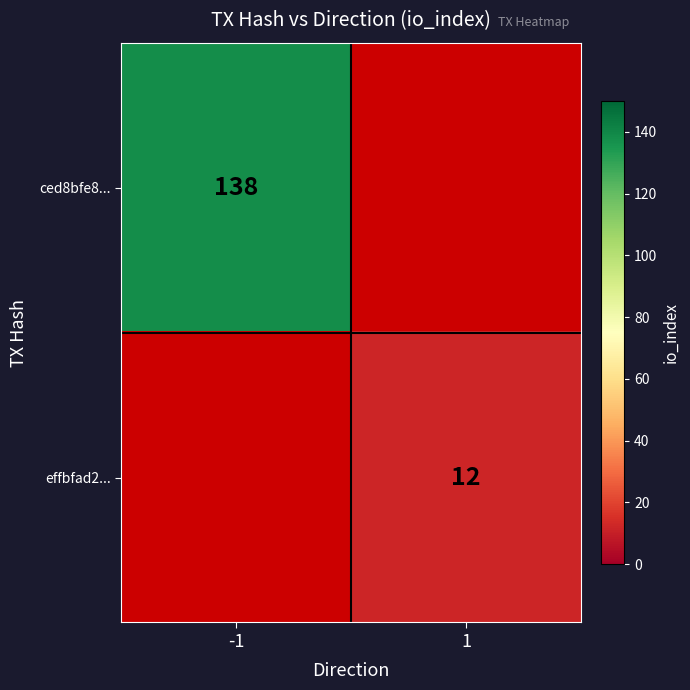

Is the value of effbfad2... at 1 greater than the value of ced8bfe8... at -1?

No